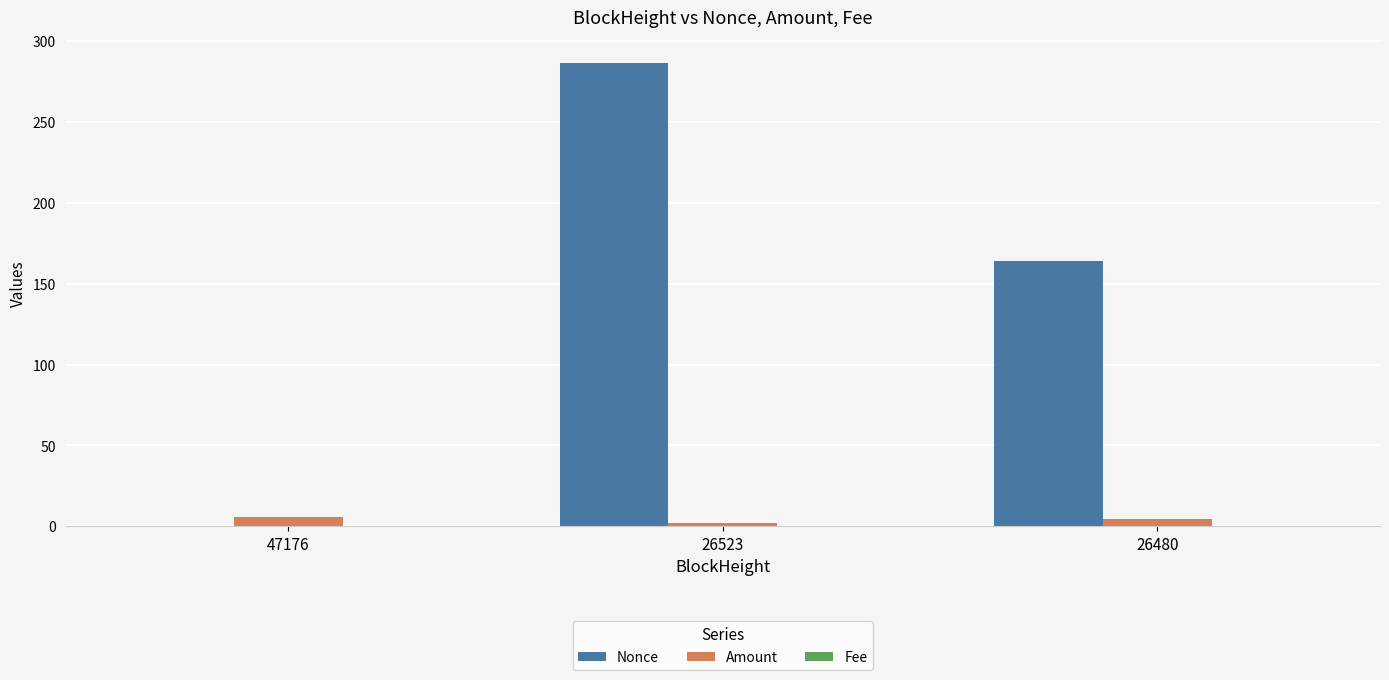

Is it true that Nonce equals 235.0 at 26480?

False